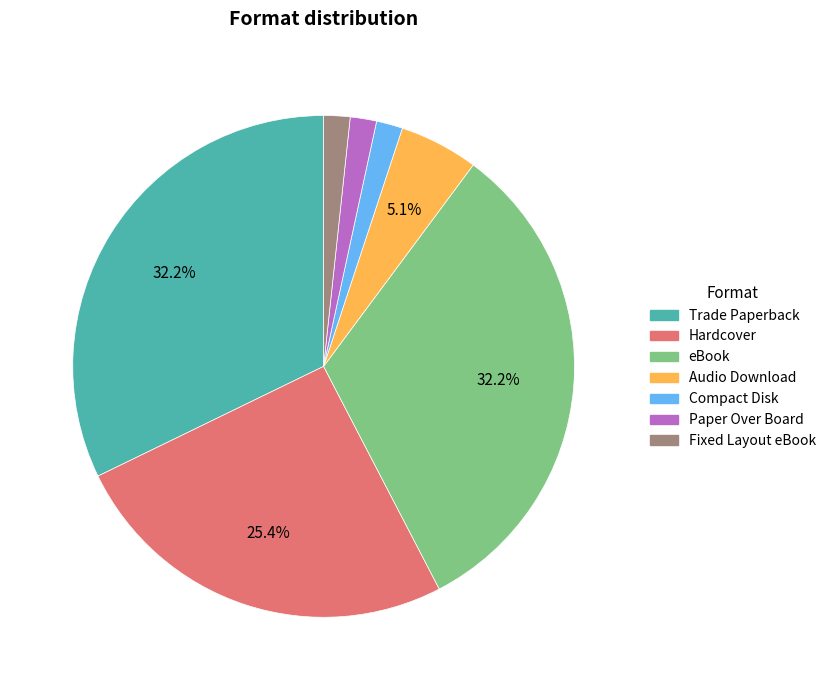

True or false: Fixed Layout eBook accounts for 2% of the total.

True